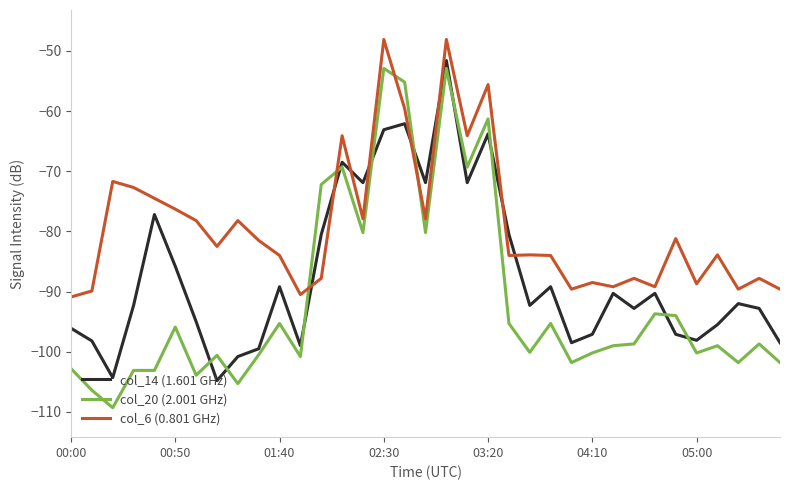

What is the highest value of the col_14 (1.601 GHz) series?

-51.6